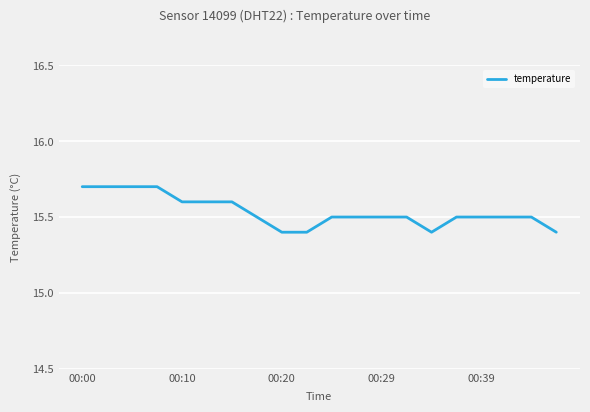

What is the difference between the maximum and minimum values?

0.3